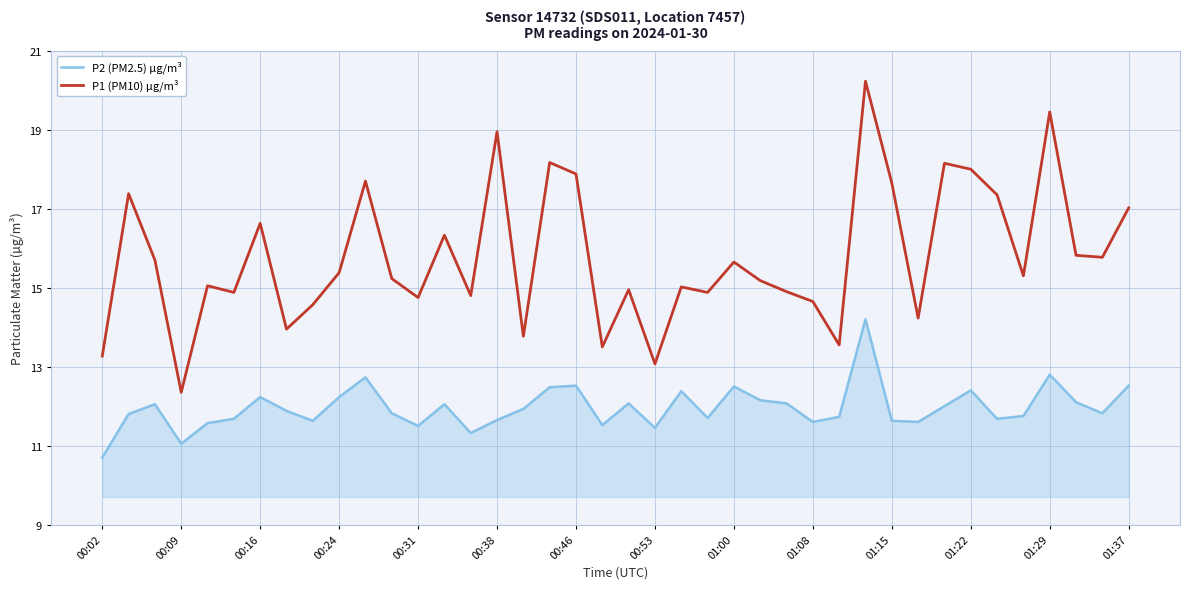

What is the difference between the maximum and minimum values in the P2 (PM2.5) µg/m³ series?

3.5